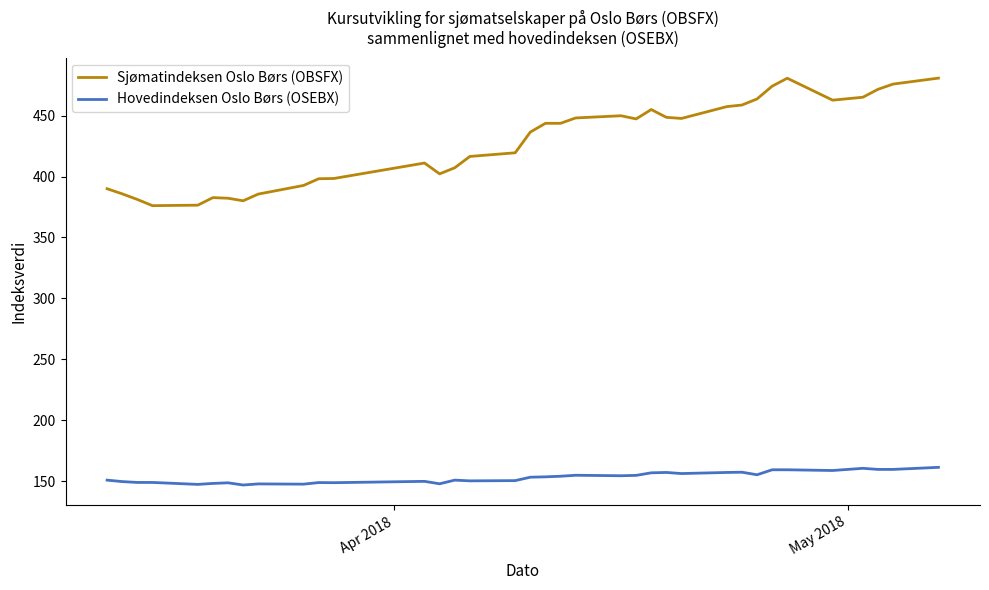

Which series has the largest range (max minus min)?

Sjømatindeksen Oslo Børs (OBSFX)